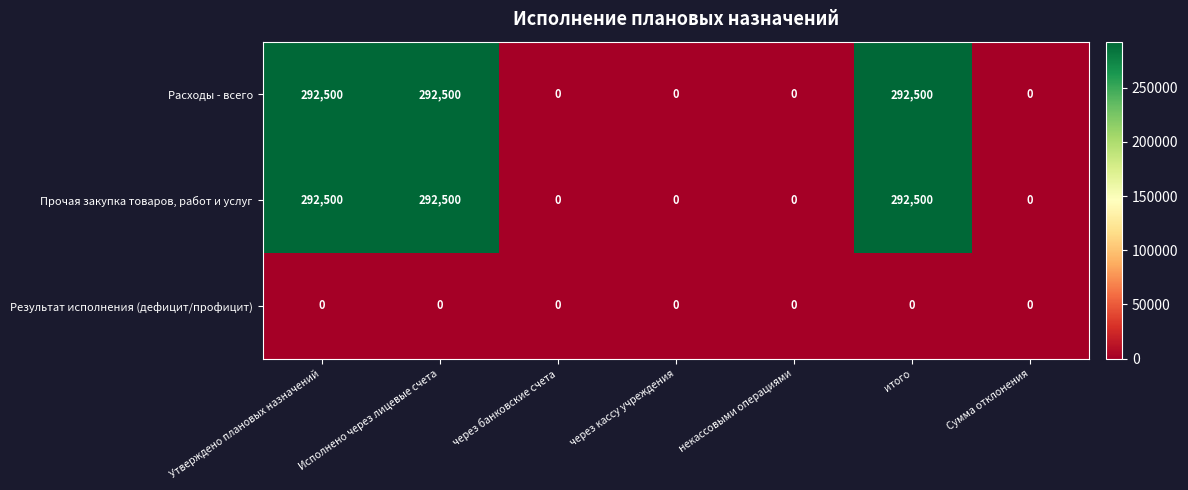

What is the difference between the maximum and minimum values in the Прочая закупка товаров, работ и услуг series?

292500